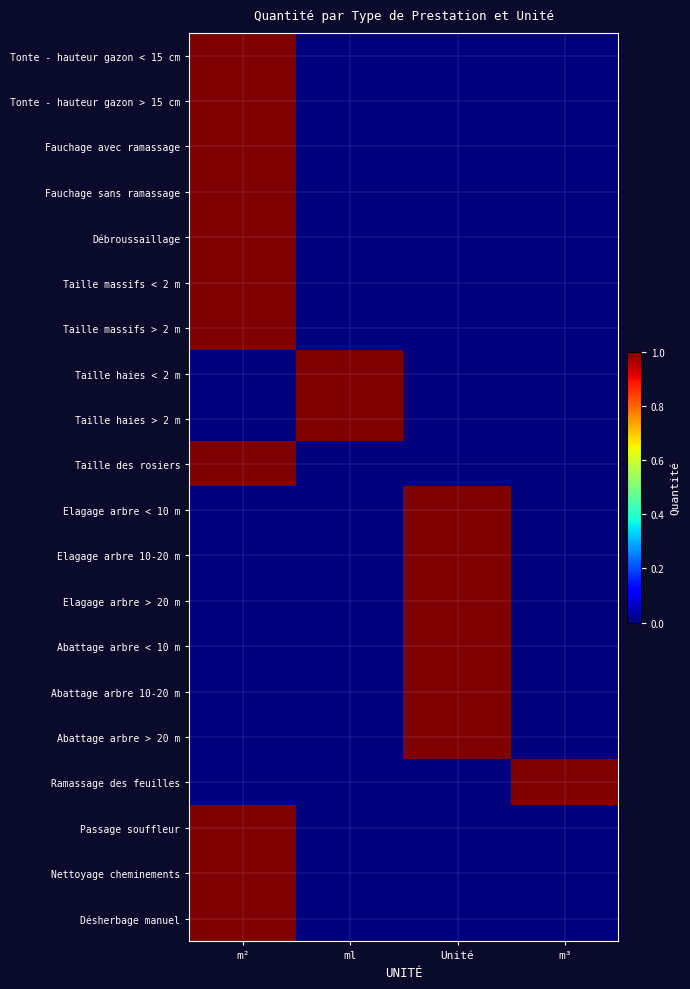

Between m³ and ml, which is larger?

m³